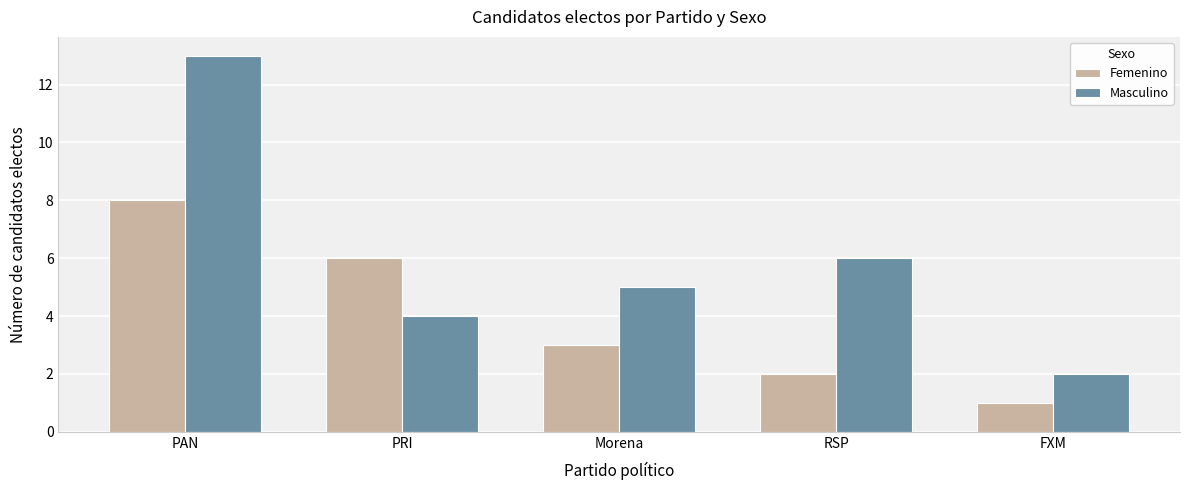

Rank the categories by Femenino value from highest to lowest.

PAN, PRI, Morena, RSP, FXM